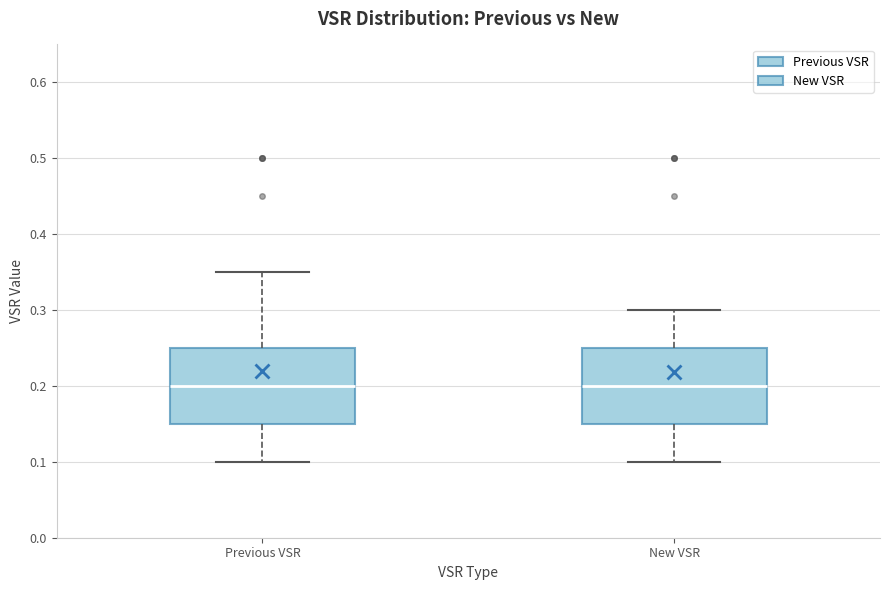

Reading left to right, transcribe this box plot: for each box, give where its median line is, the range the box spans, and where its two whiskers end, as read against the y-axis. The values are not printed on the chart, so give them approximately, as read against the axis.

Previous VSR: median 0.20, box 0.15 to 0.25, whiskers 0.10 to 0.35
New VSR: median 0.20, box 0.15 to 0.25, whiskers 0.10 to 0.30